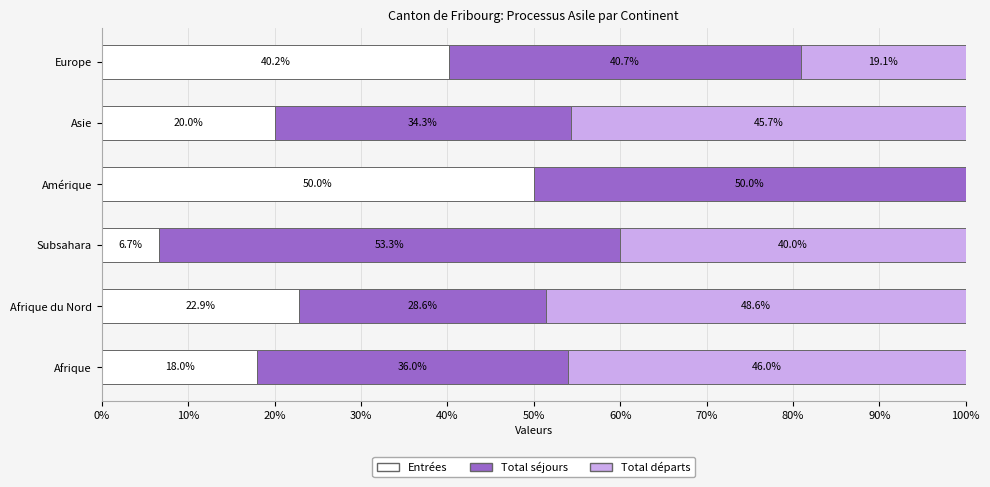

What is the total value across all series at Afrique?

100.0